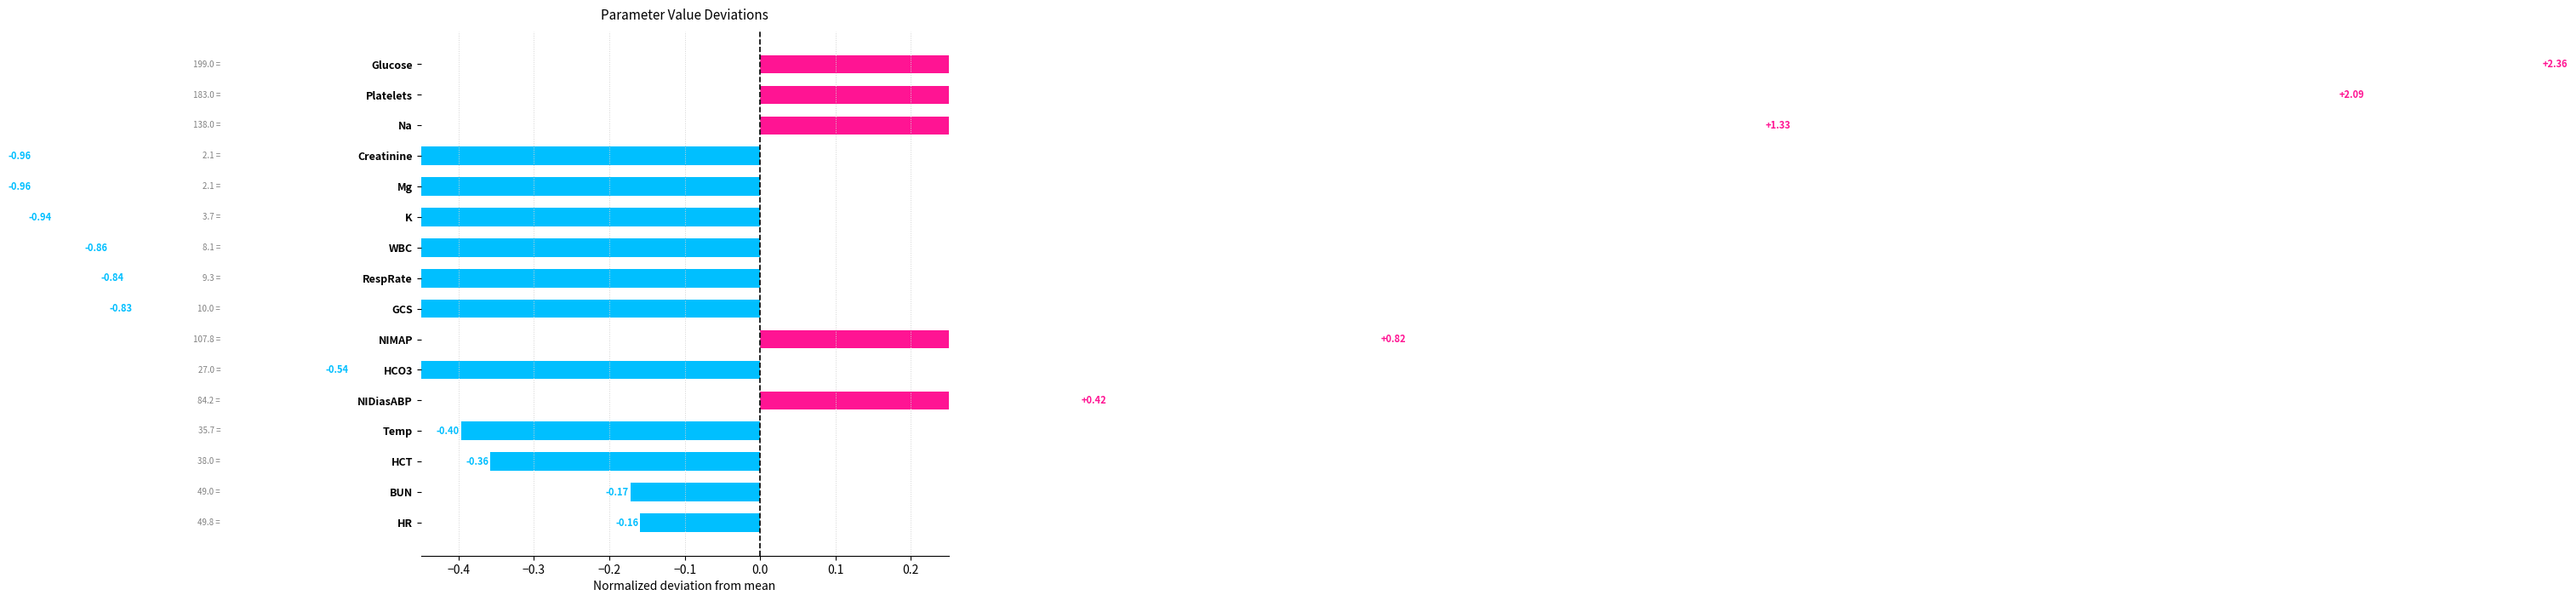

How many negative values are there?

11